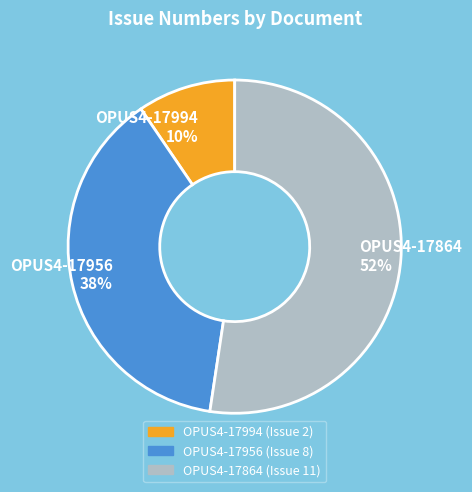

Which slice is the largest?

OPUS4-17864